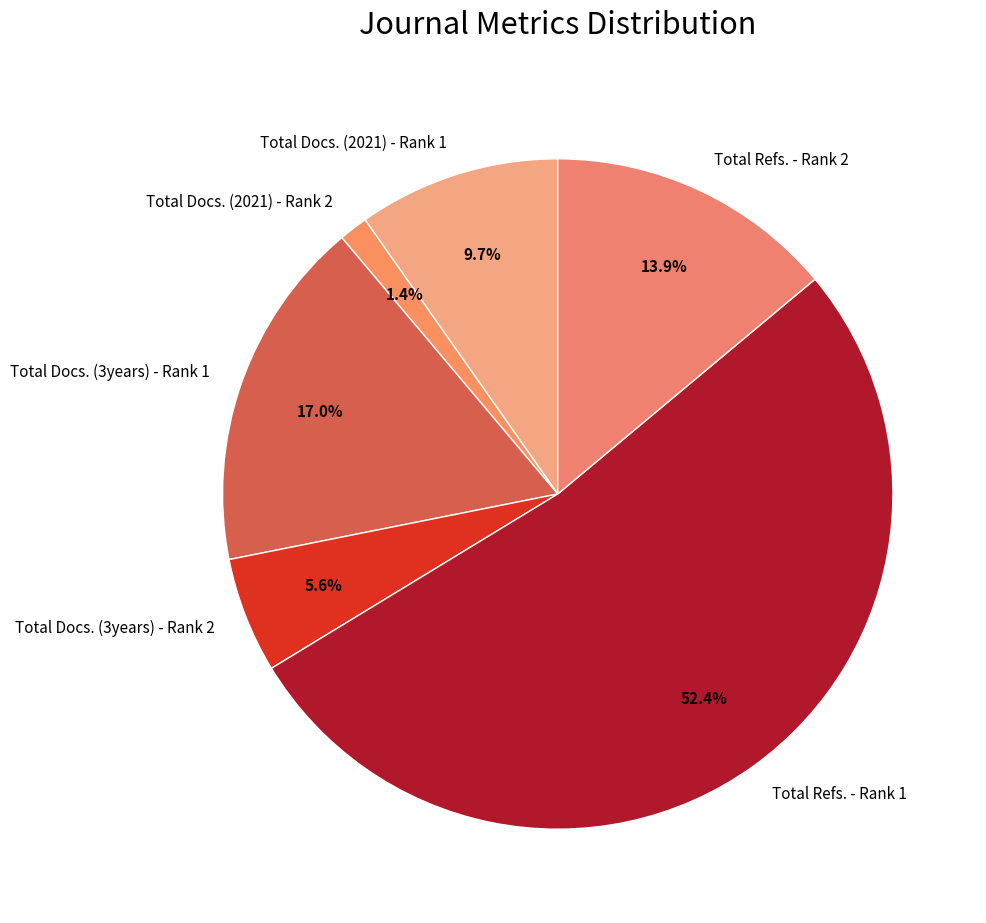

Which has a higher value, Total Docs. (3years) - Rank 2 or Total Docs. (3years) - Rank 1?

Total Docs. (3years) - Rank 1